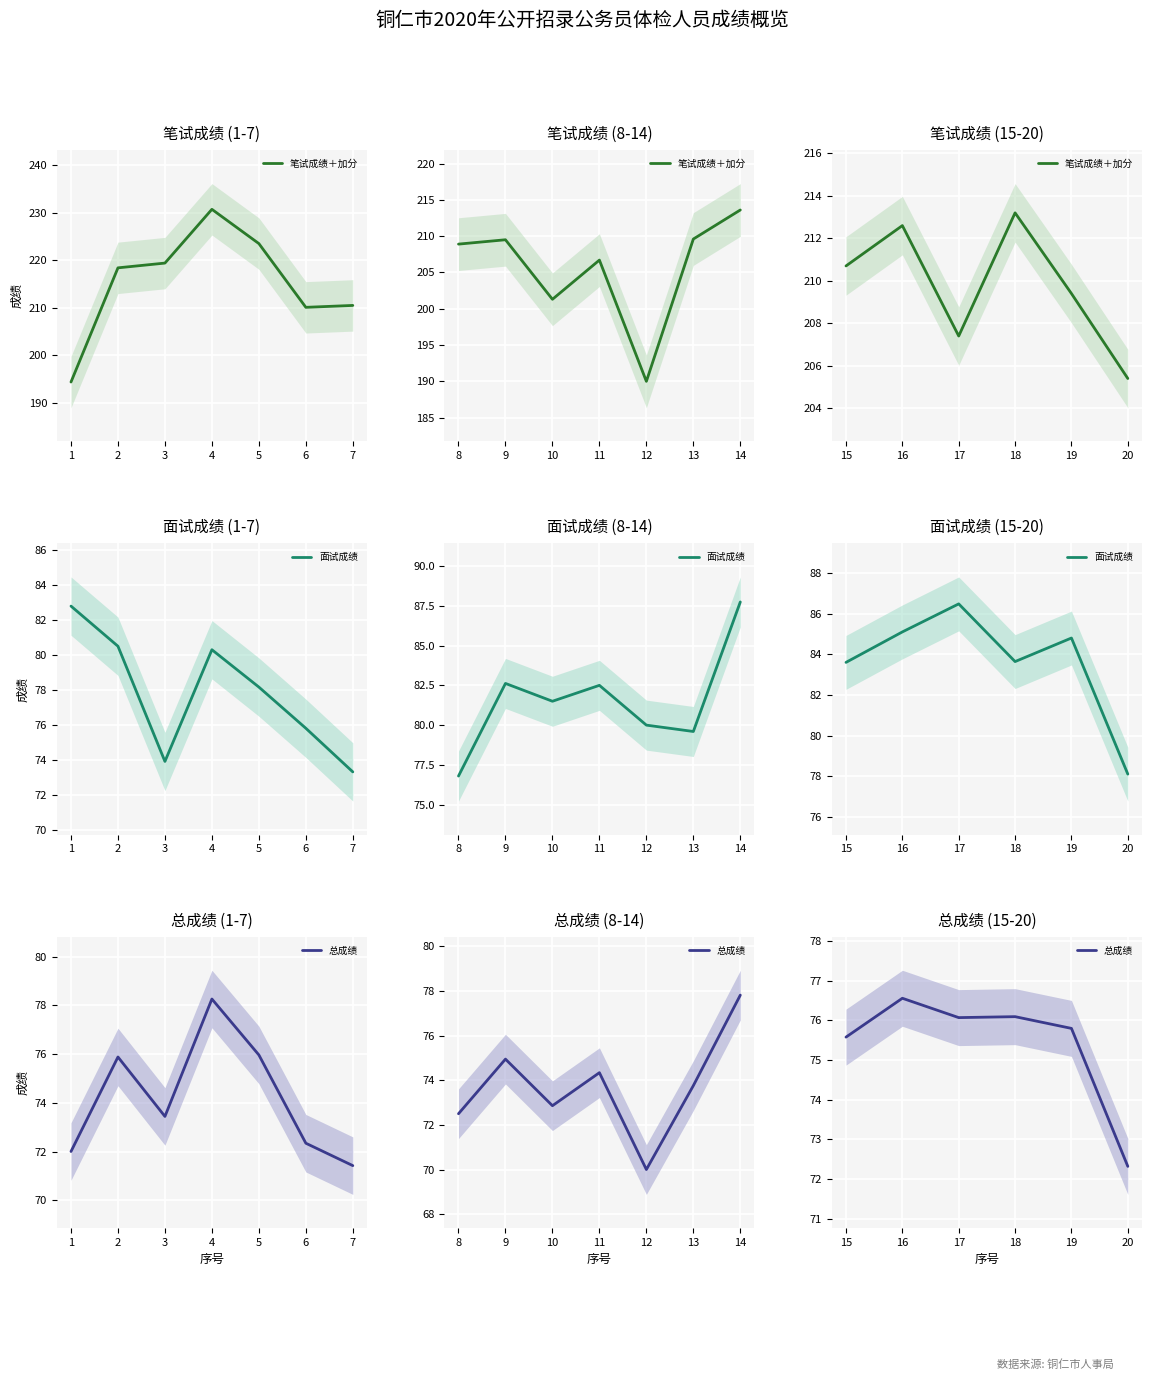

Count the number of data series in this chart.

3